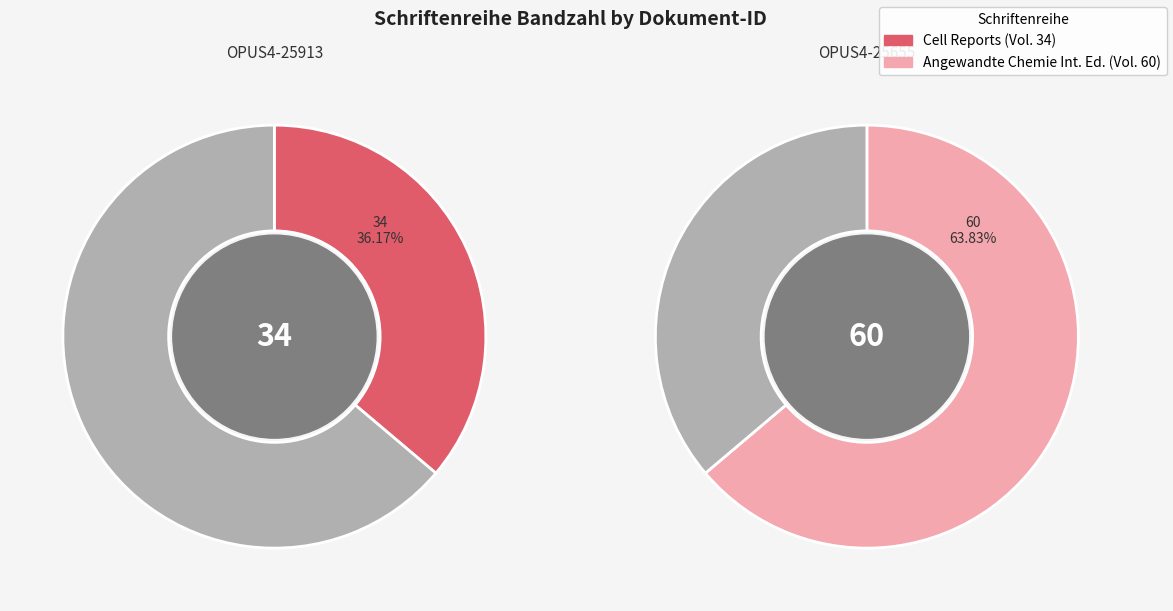

To the nearest percent, what portion does OPUS4-25913 represent?

36%